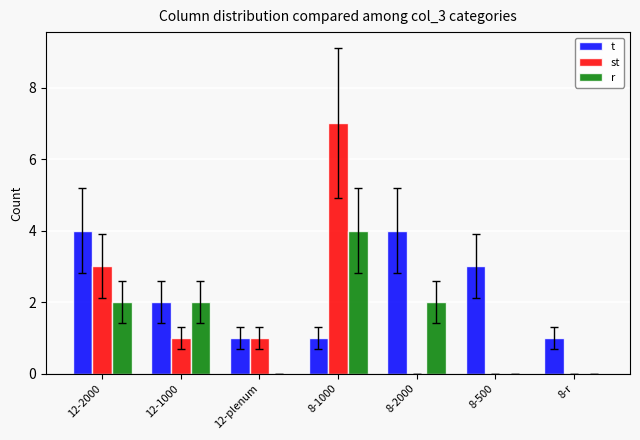

The value of st at 8-500 is -3. True or false?

False